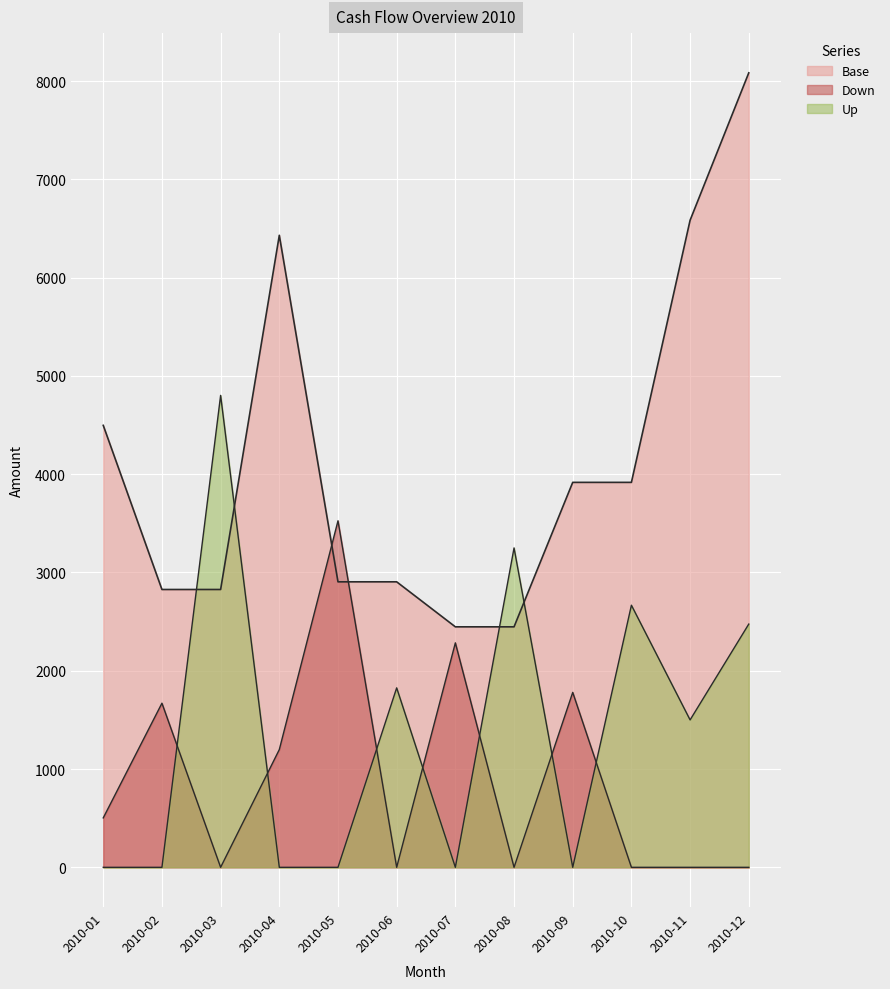

Between which two adjacent categories do Up and Down first intersect?

2010-02 and 2010-03